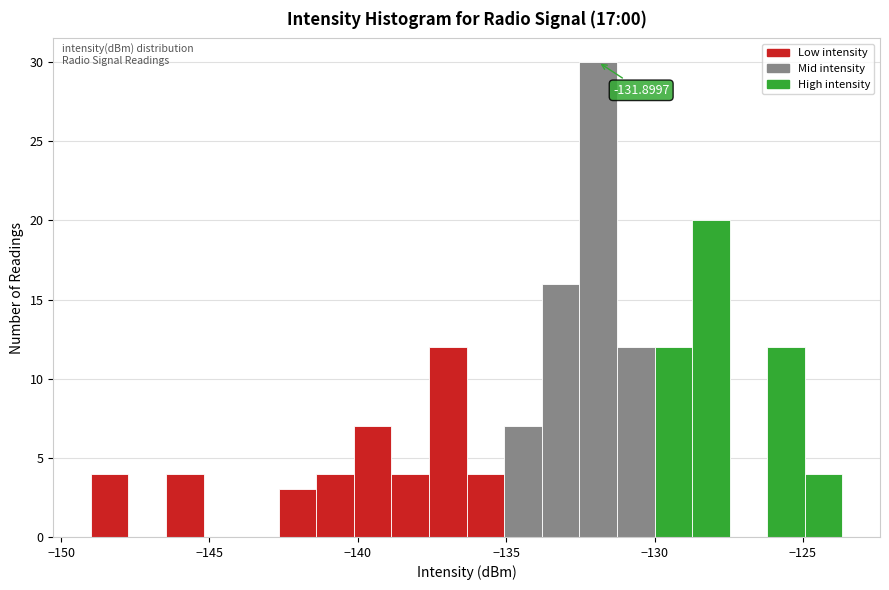

Read against the x-axis, roughly where is the centre of the tallest bar?

-132.0